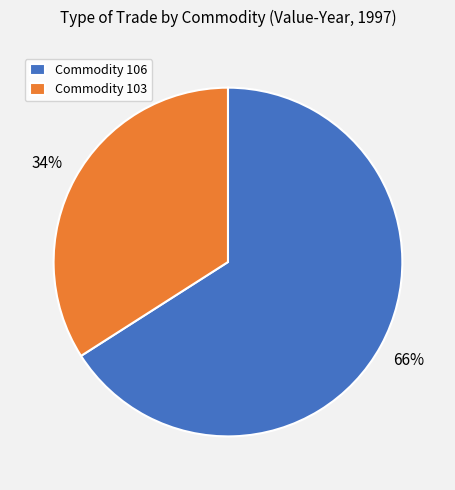

How many segments does this pie chart have?

2